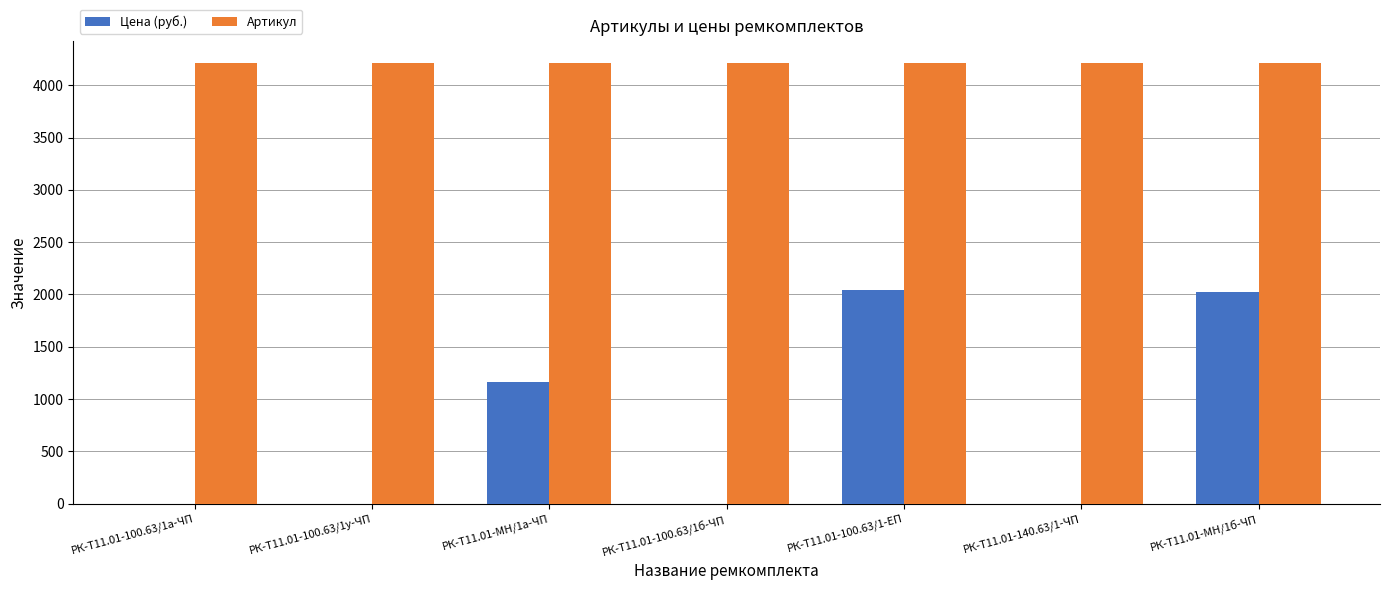

What is the sum of all Артикул values?

29484.0